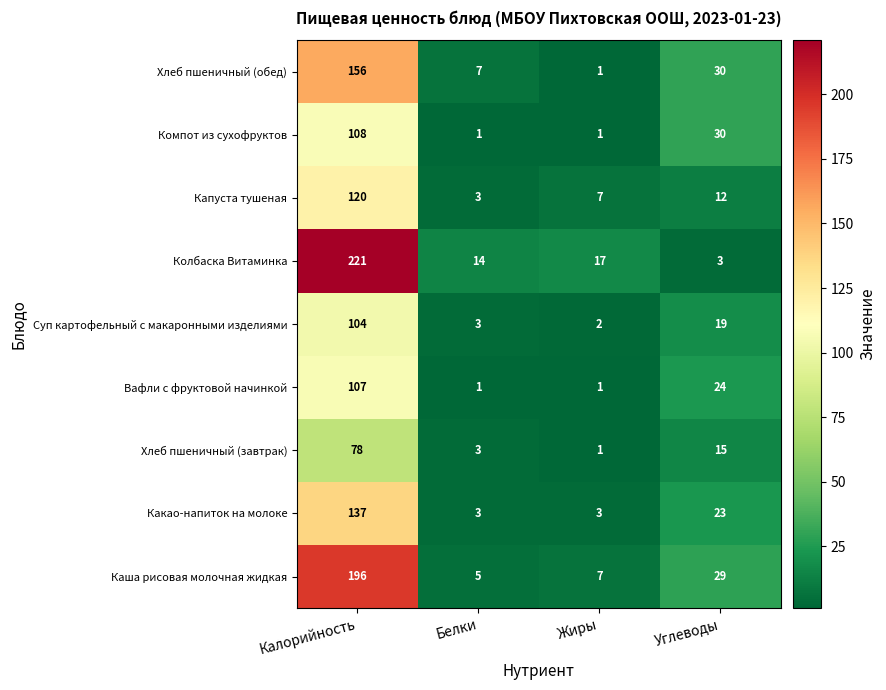

True or false: Суп картофельный с макаронными изделиями has a value of 3 at Жиры.

False